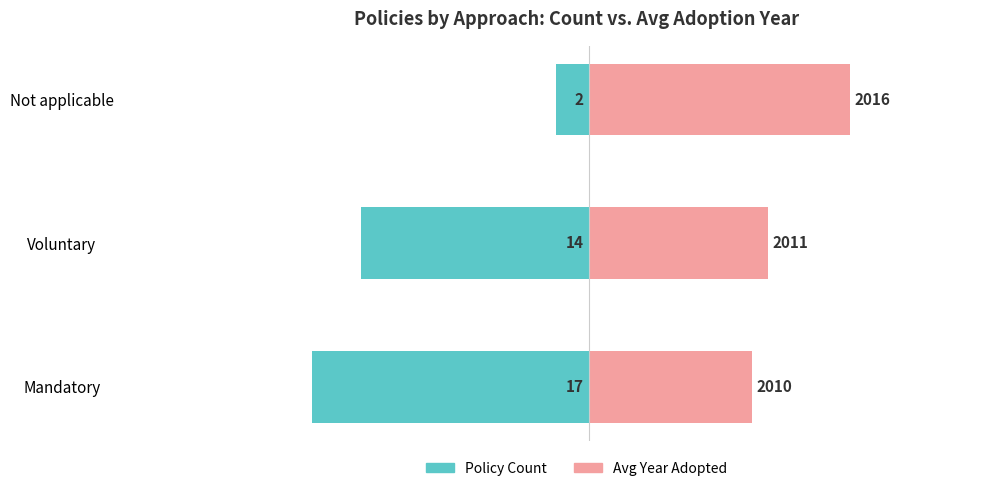

Which has a higher value, Mandatory or Not applicable?

Not applicable